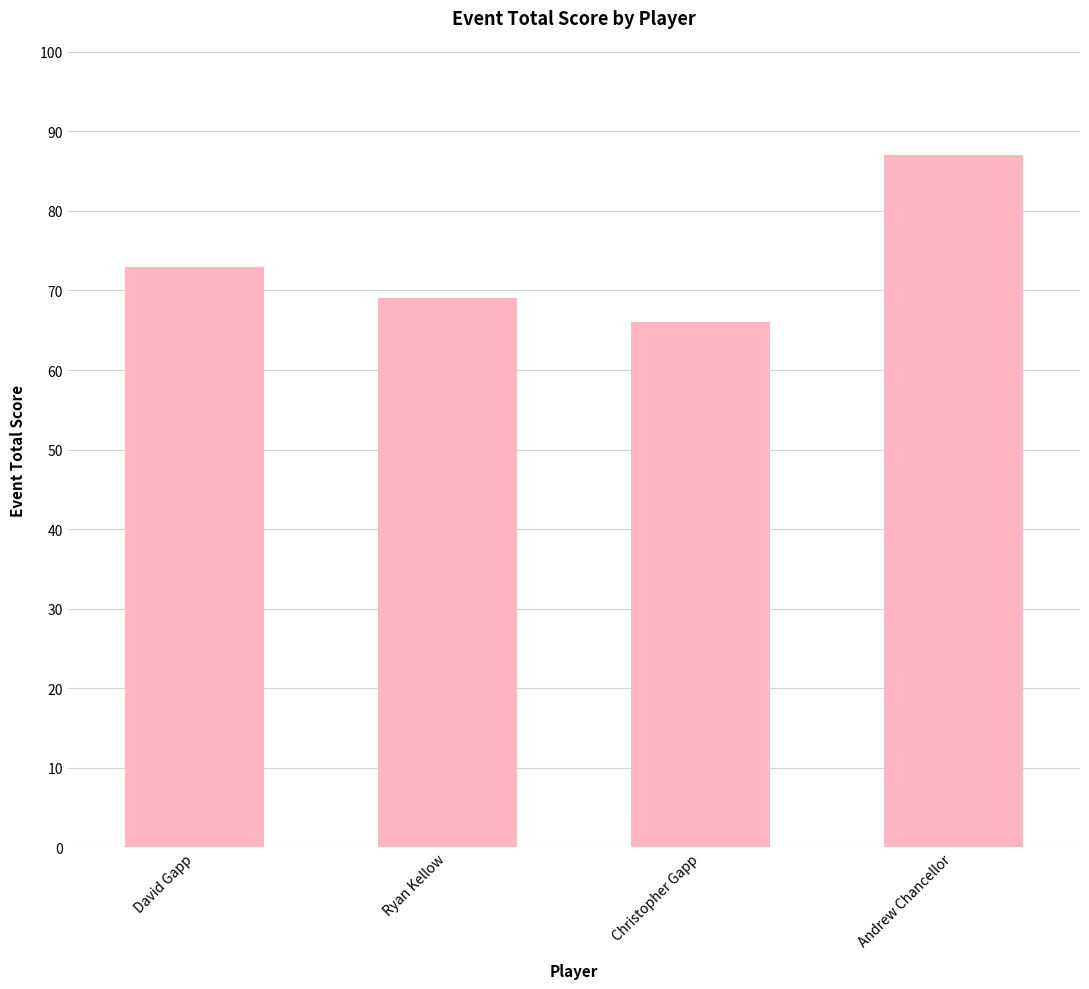

Read the value at Andrew Chancellor.

87